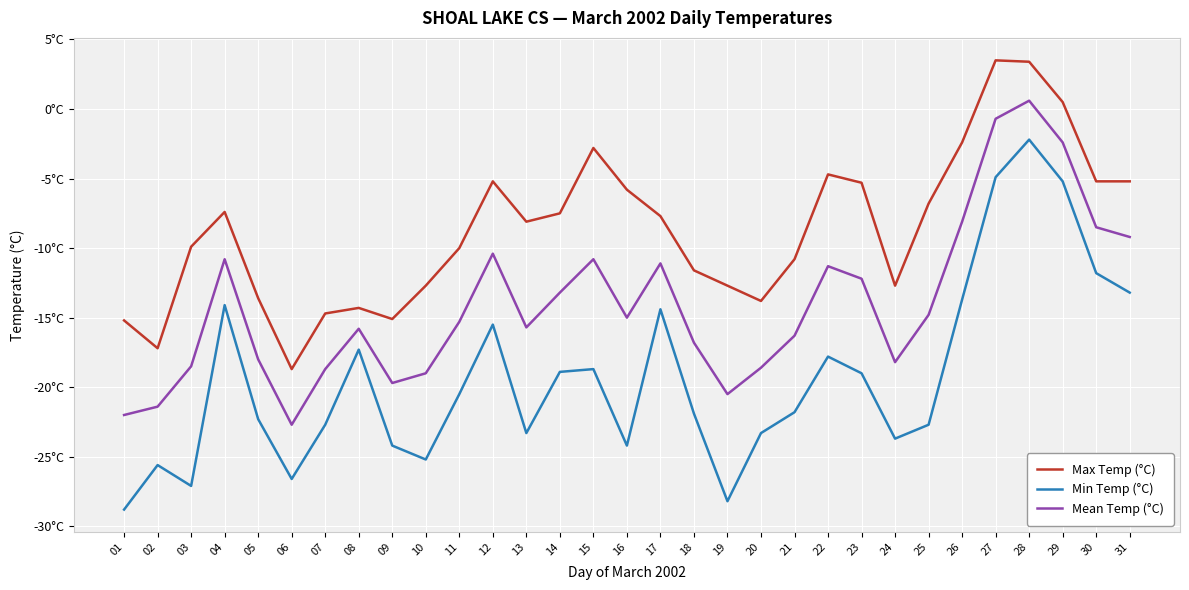

True or false: Mean Temp (°C) has more than 2 points higher than both neighbors.

True